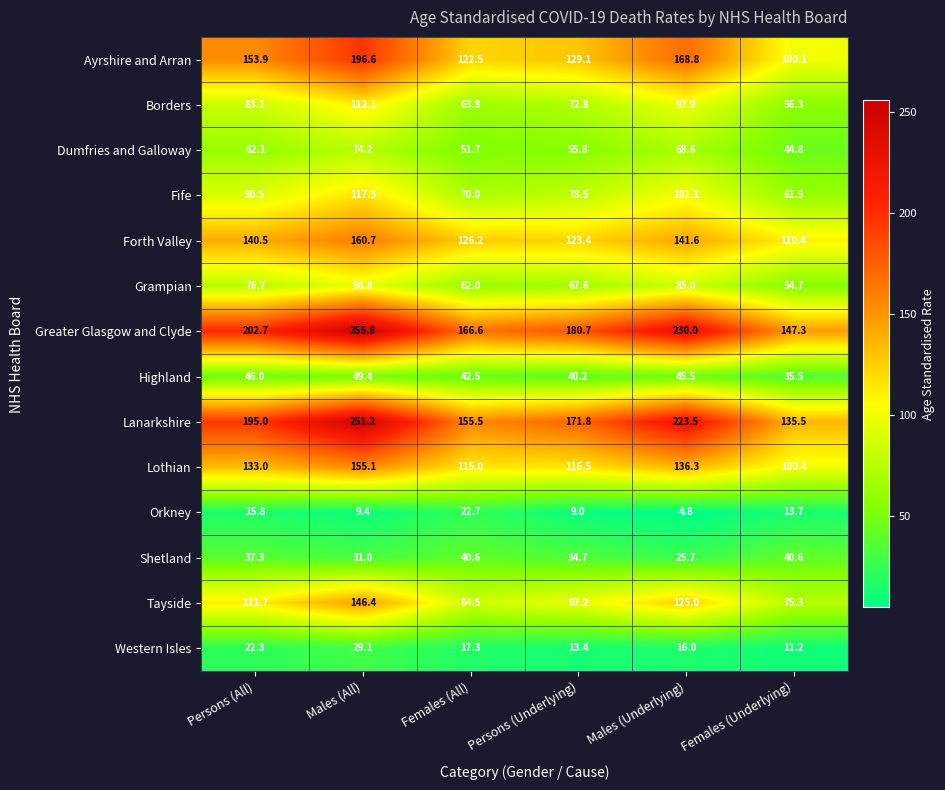

What is the sum of all Greater Glasgow and Clyde values?

1183.1